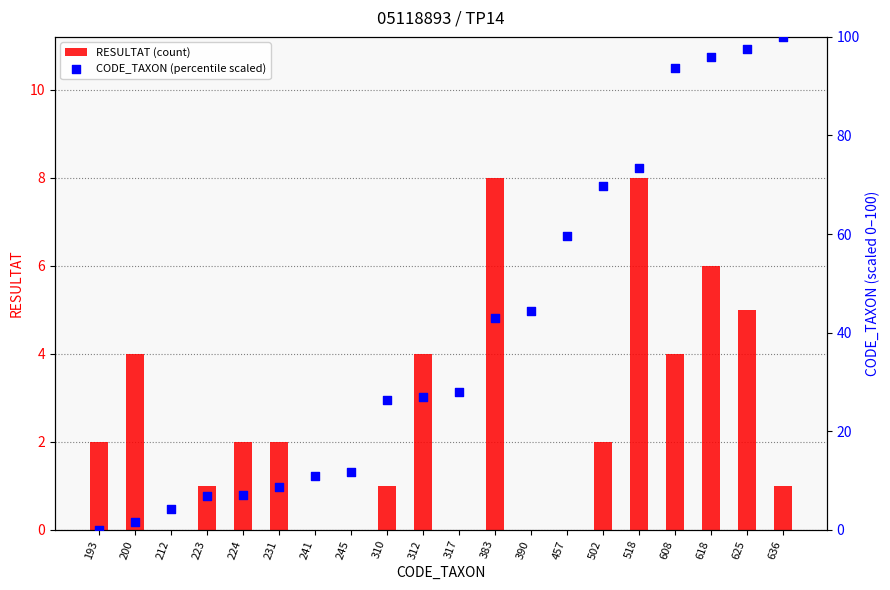

Which series reaches the maximum Y coordinate?

CODE_TAXON (percentile scaled)